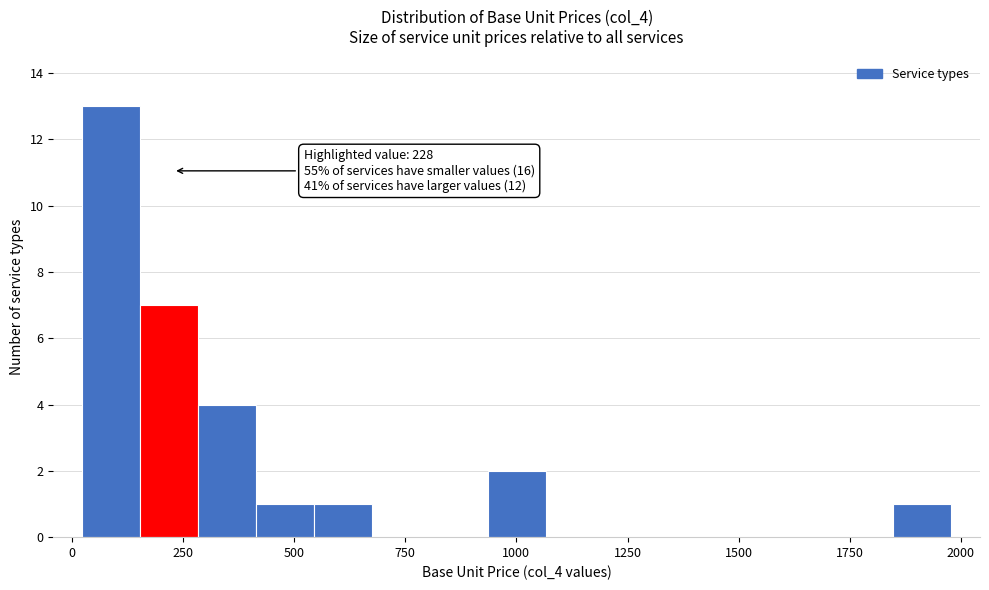

Around what value on the x-axis is the tallest bar? Give the approximate position of its centre, as read against the axis.

100